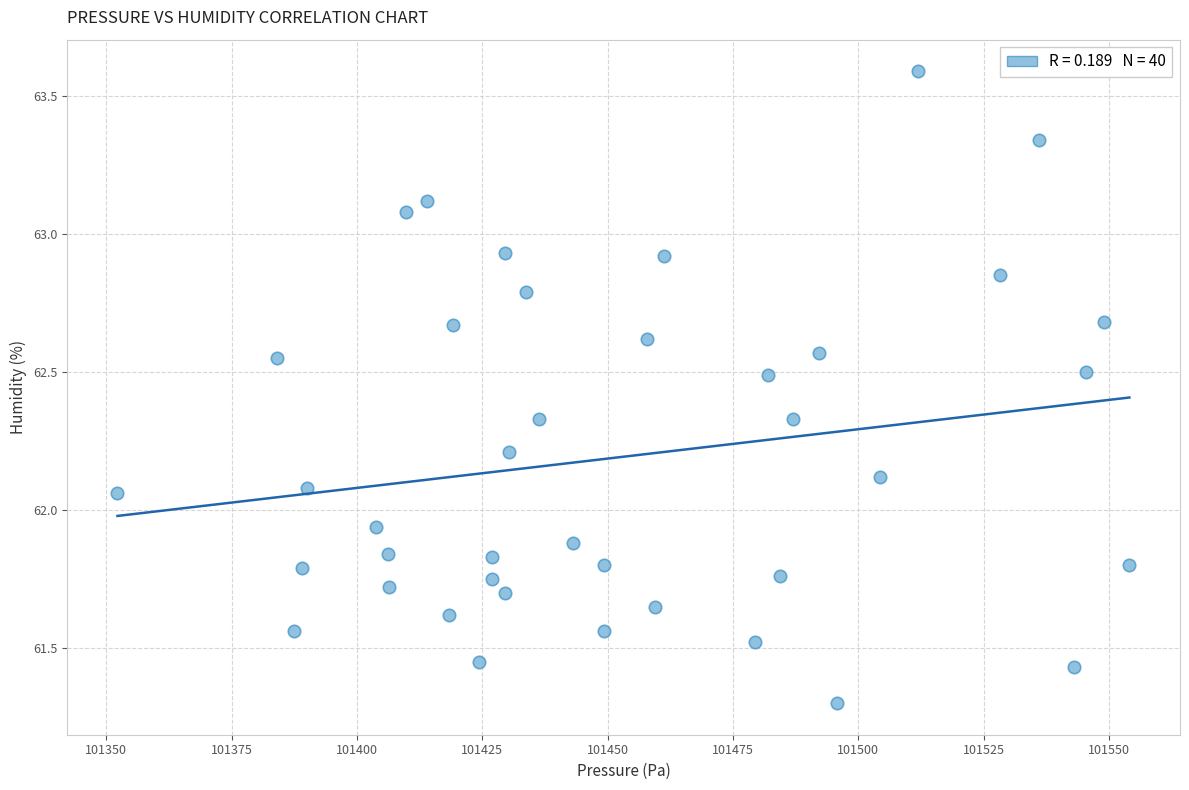

What is the range of X values (max minus min)?

201.9